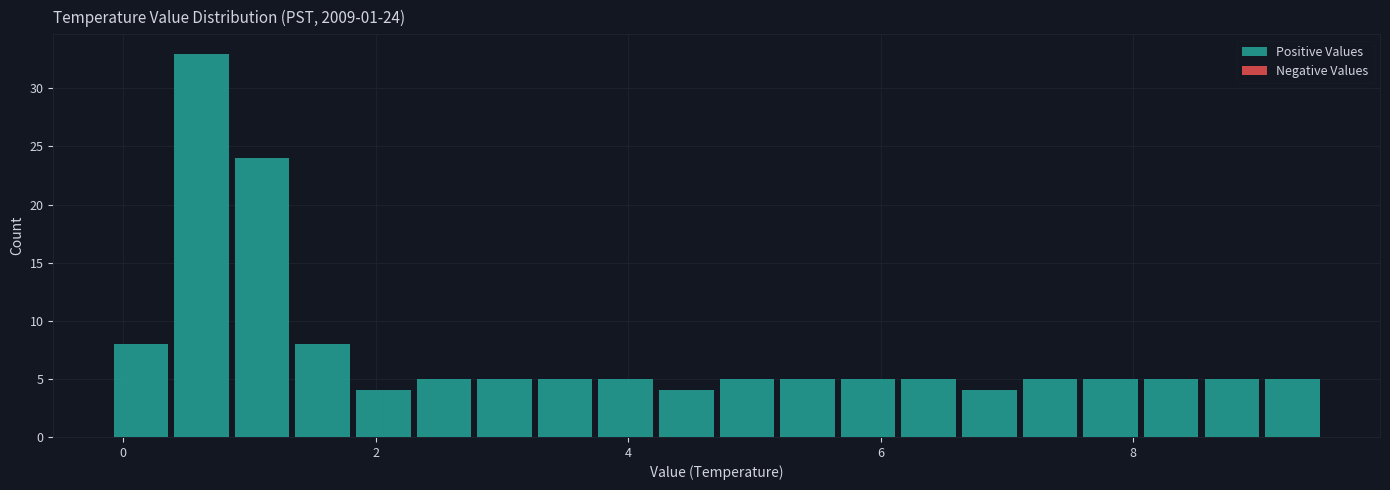

Around what value on the x-axis is the tallest bar? Give the approximate position of its centre, as read against the axis.

0.6